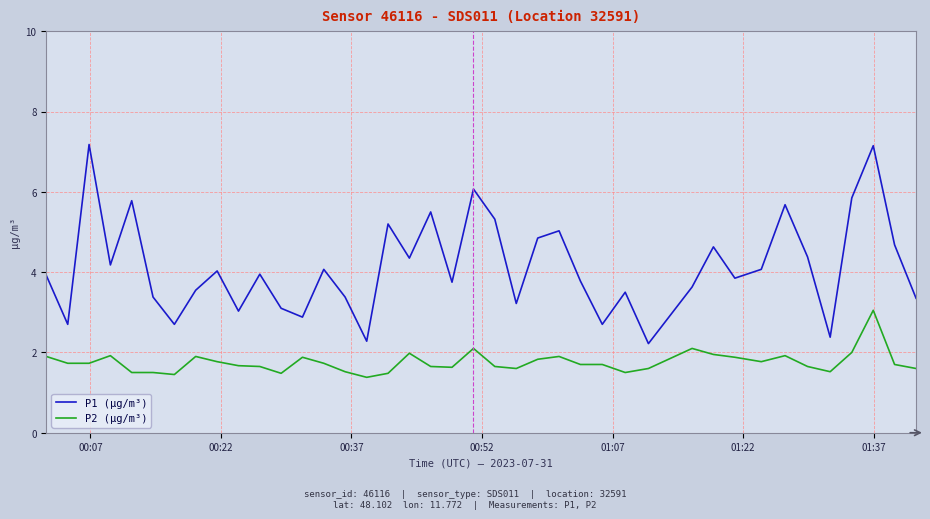

Is this an area chart (filled region under the line)?

No